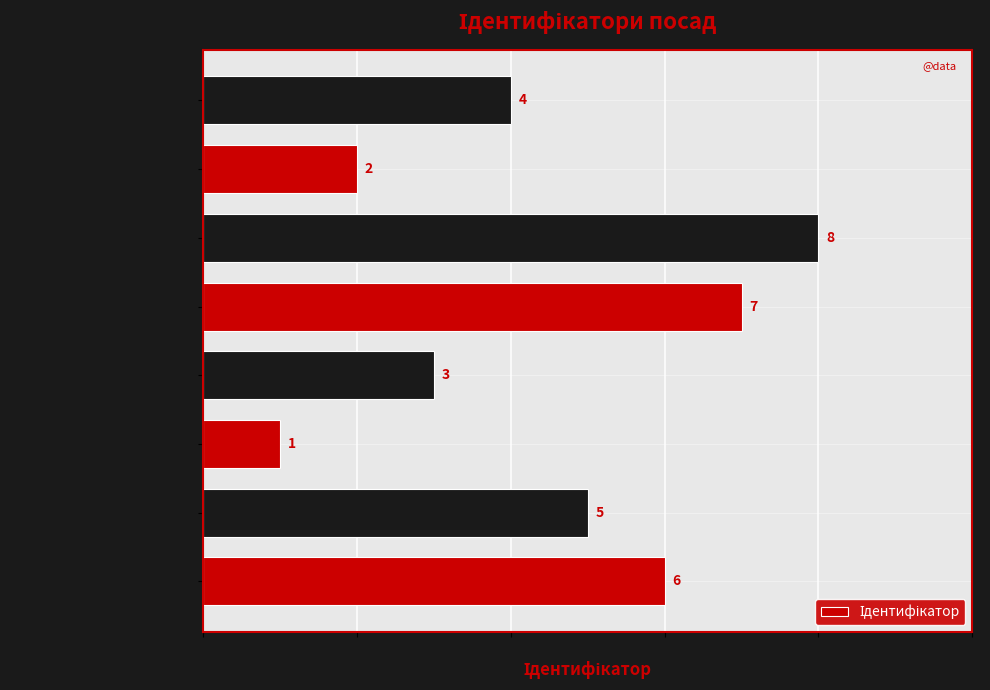

Count the number of categories in the chart.

8